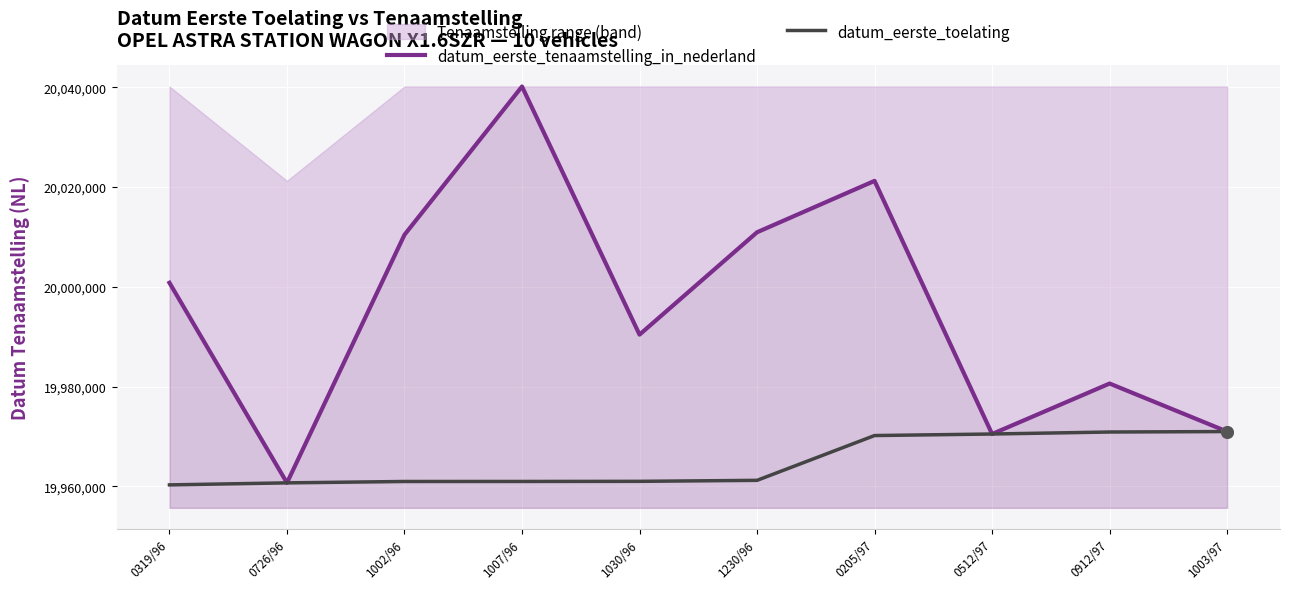

Which series contains the highest Y value?

datum_eerste_tenaamstelling_in_nederland